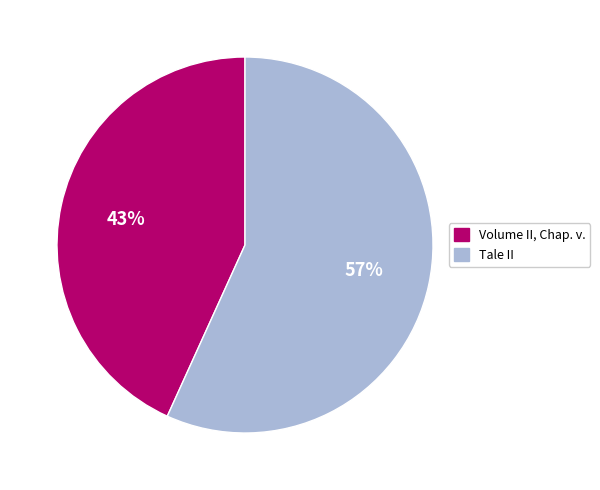

To the nearest percent, what percentage of the pie is Tale II?

57%